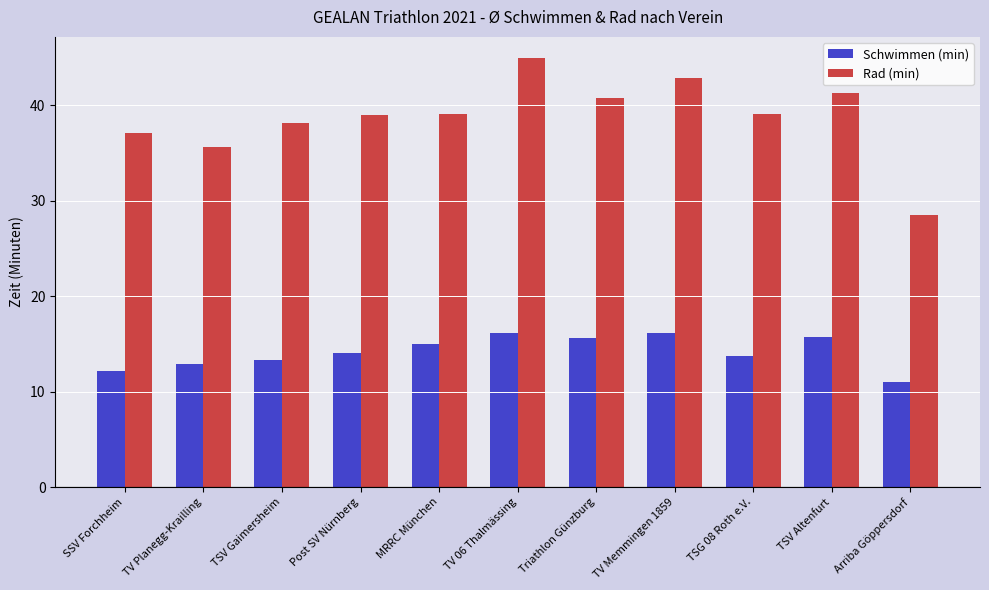

What is the total value across all series at Arriba Göppersdorf?

39.5